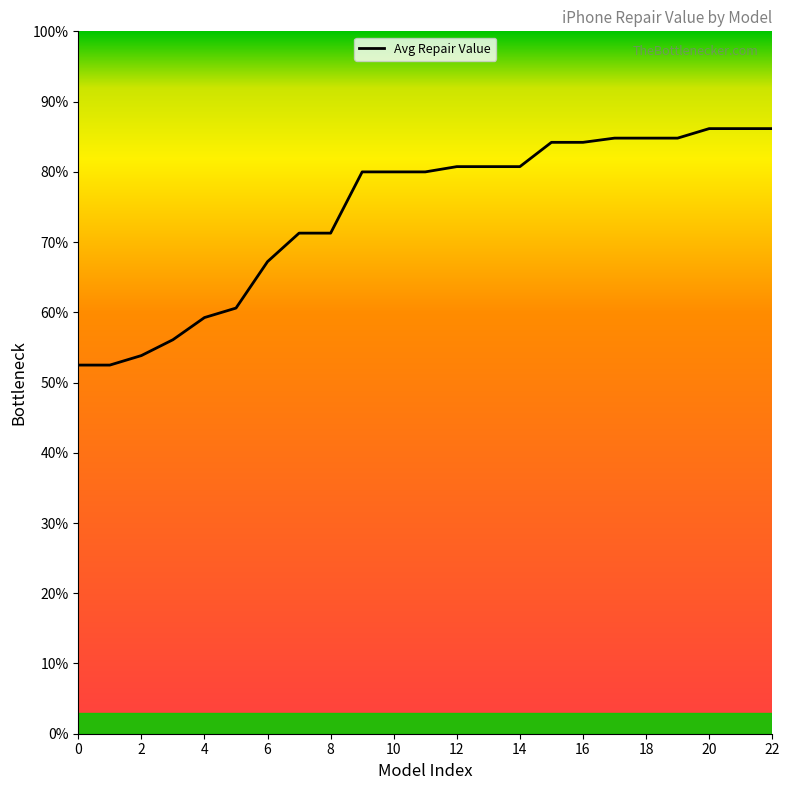

Is this an area chart (filled region under the line)?

No